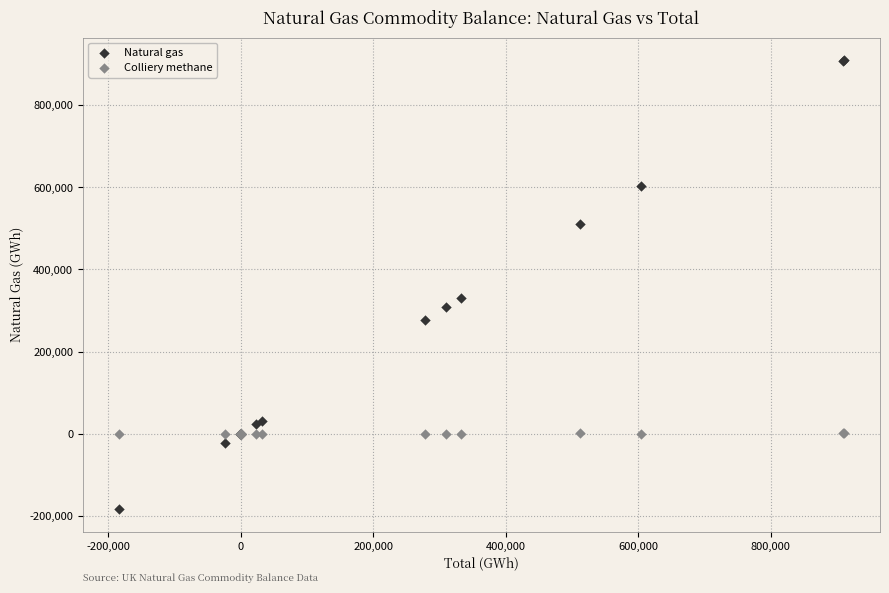

In the Natural gas series, what Y value is closest to 362922?

331519.3